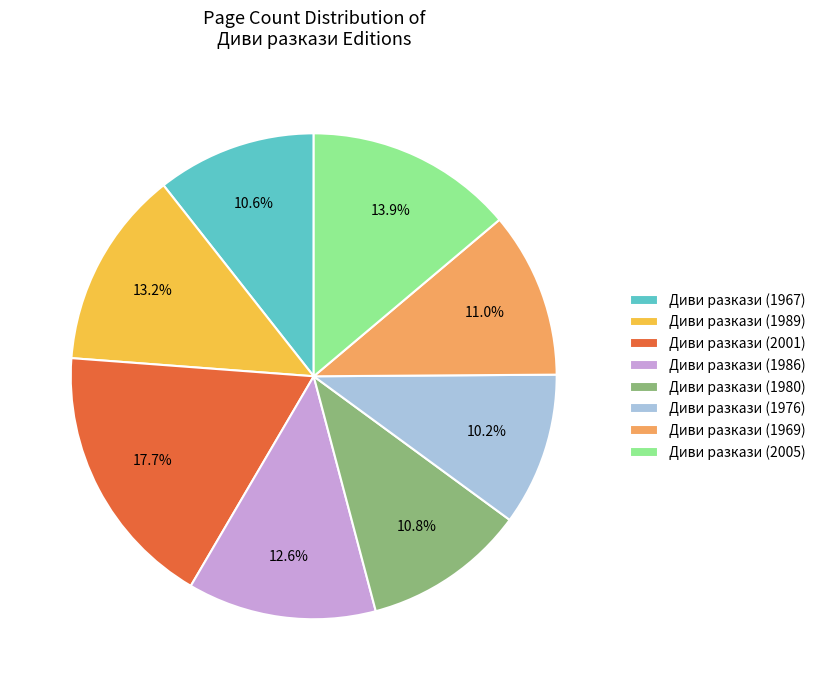

Which has a higher value, Диви разкази (1976) or Диви разкази (2001)?

Диви разкази (2001)